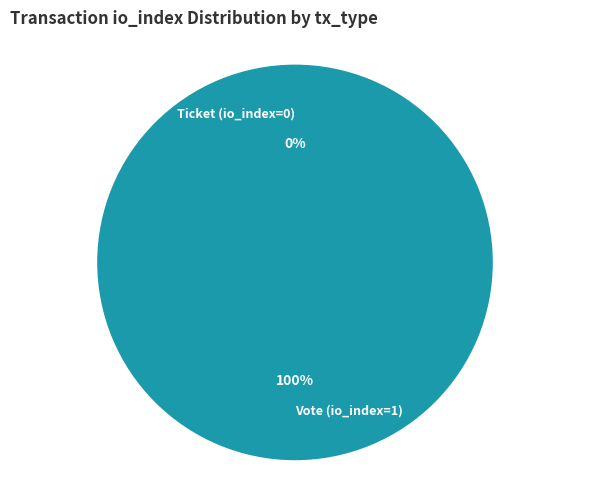

What portion of the pie excludes Ticket (io_index=0)?

100.0%